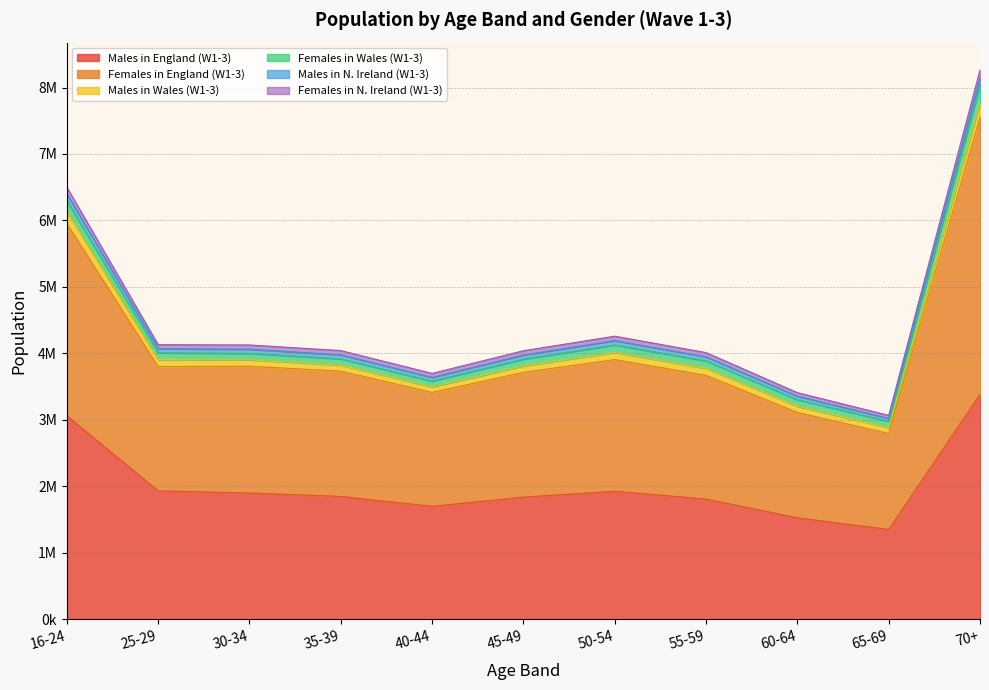

What are all the series names shown in the legend?

Males in England (W1-3), Females in England (W1-3), Males in Wales (W1-3), Females in Wales (W1-3), Males in N. Ireland (W1-3), Females in N. Ireland (W1-3)